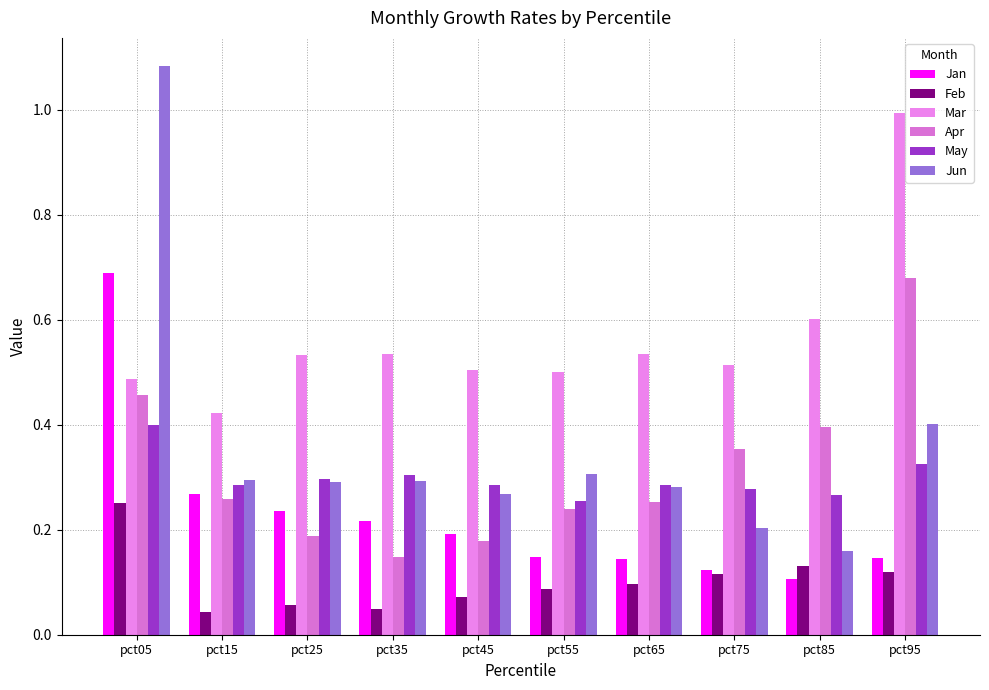

Between pct05 and pct35, which series saw the biggest shift?

Jun